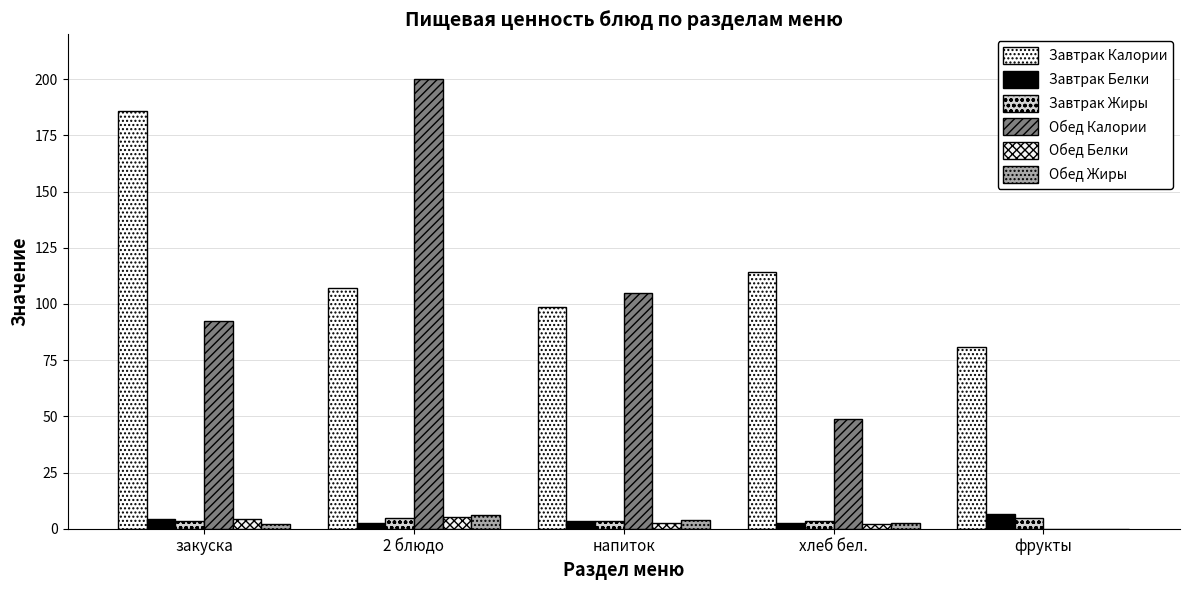

Does the chart contain stacked bars?

No